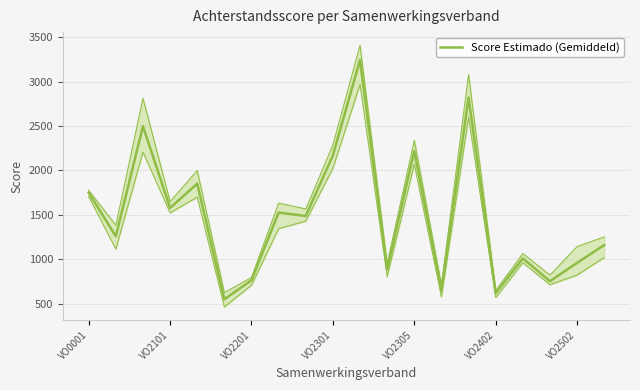

What is the average value?

1486.1